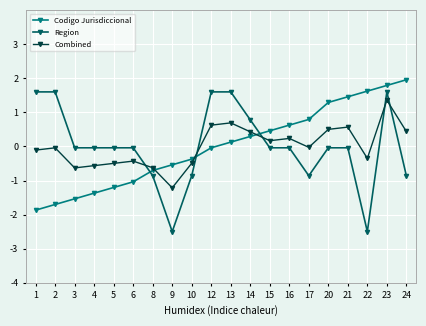

How many lines are shown in the chart?

3